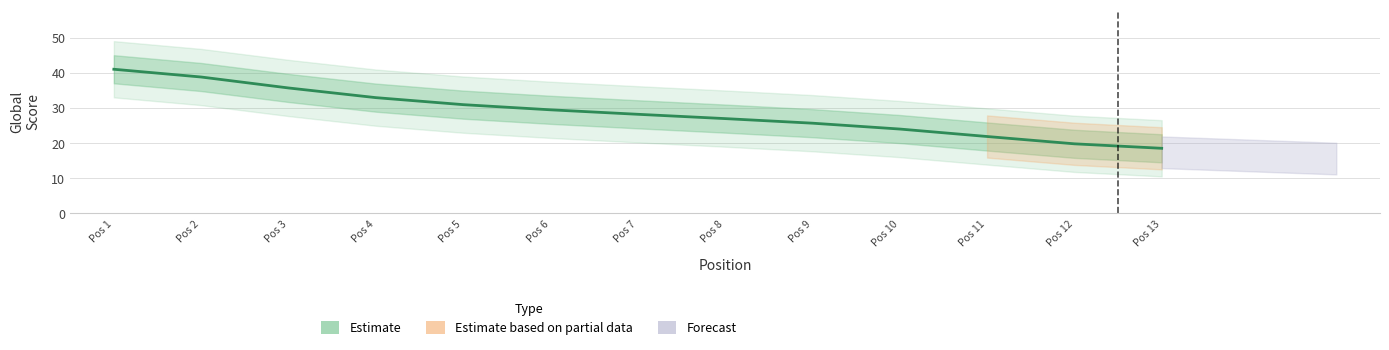

How many categories are shown in the chart?

13